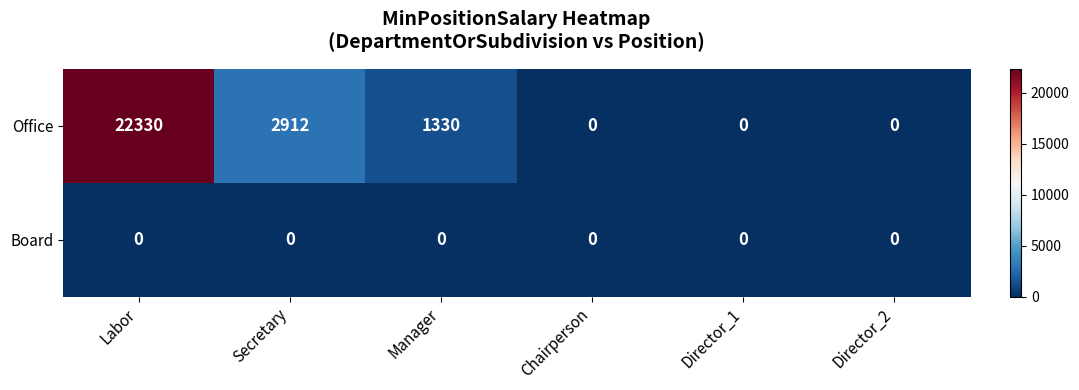

The Board series shows 0 at Manager. True or false?

True